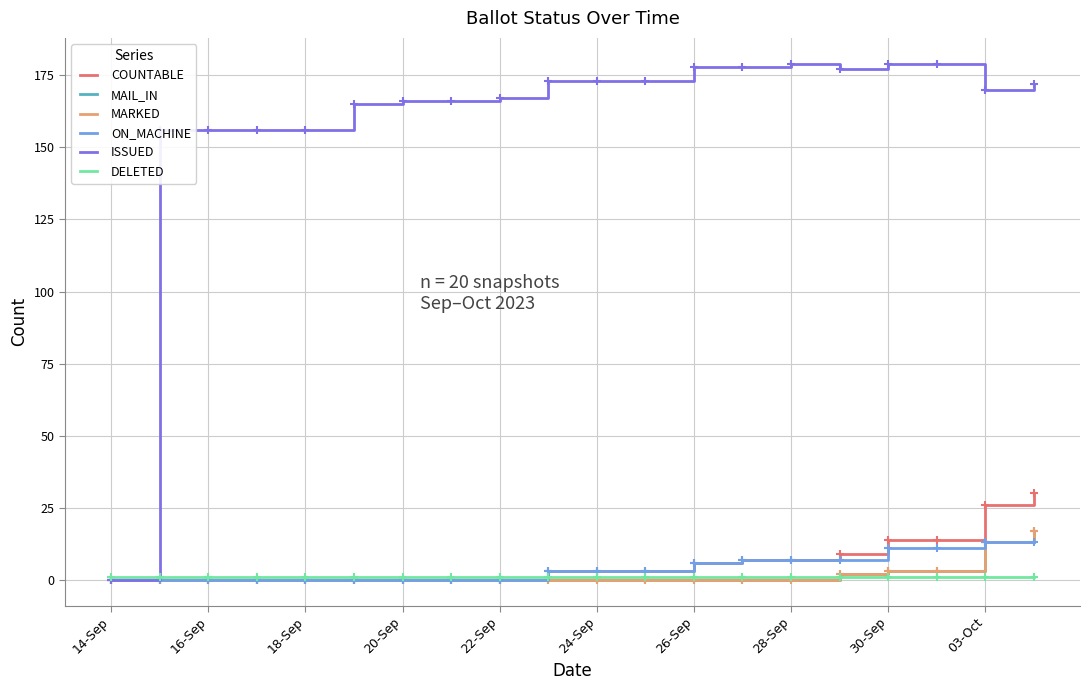

How many positive values does the COUNTABLE series have?

11